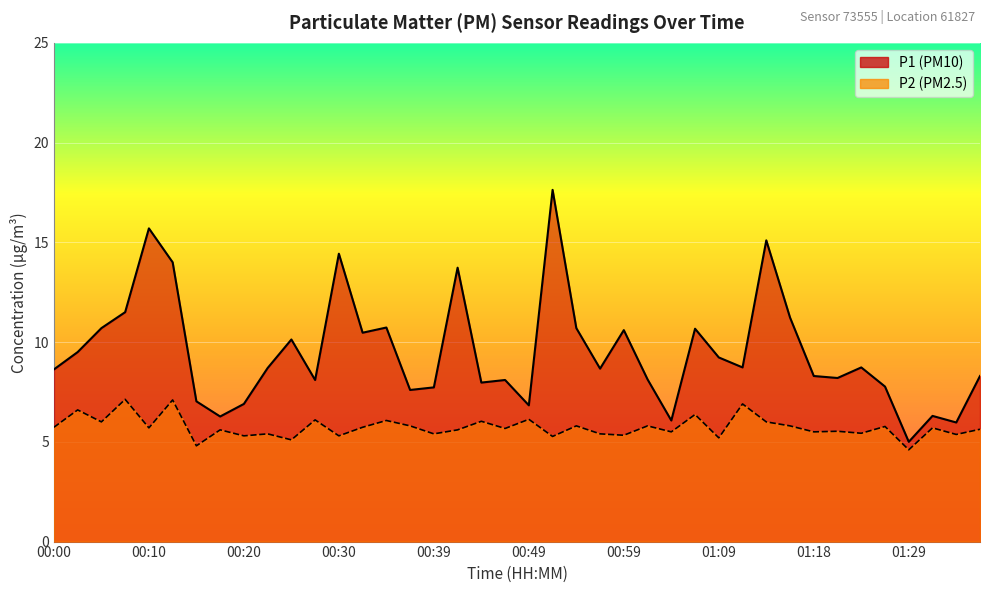

Rank the series at 01:29 from highest to lowest value.

P1, P2